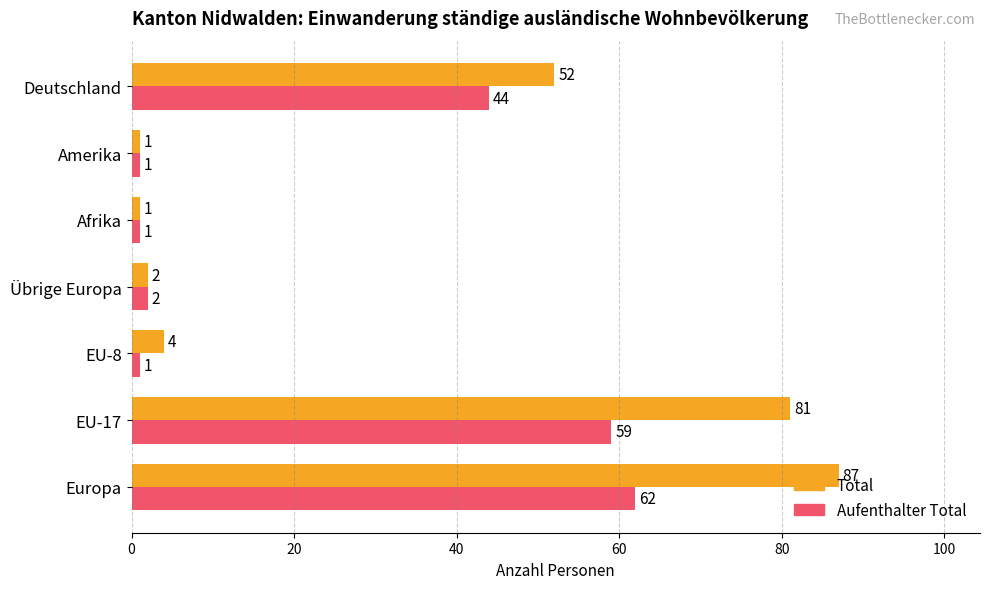

Is it true that Total equals 1 at Afrika?

True